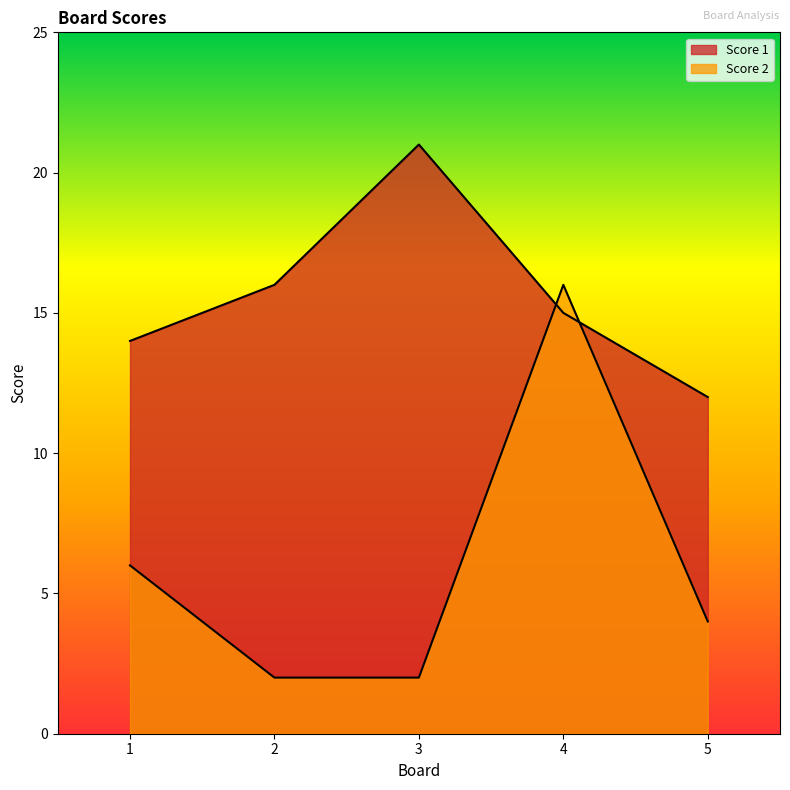

Reading left to right, transcribe all the data shown in this chart.

Score 1: 14	16	21	15	12
Score 2: 6	2	2	16	4